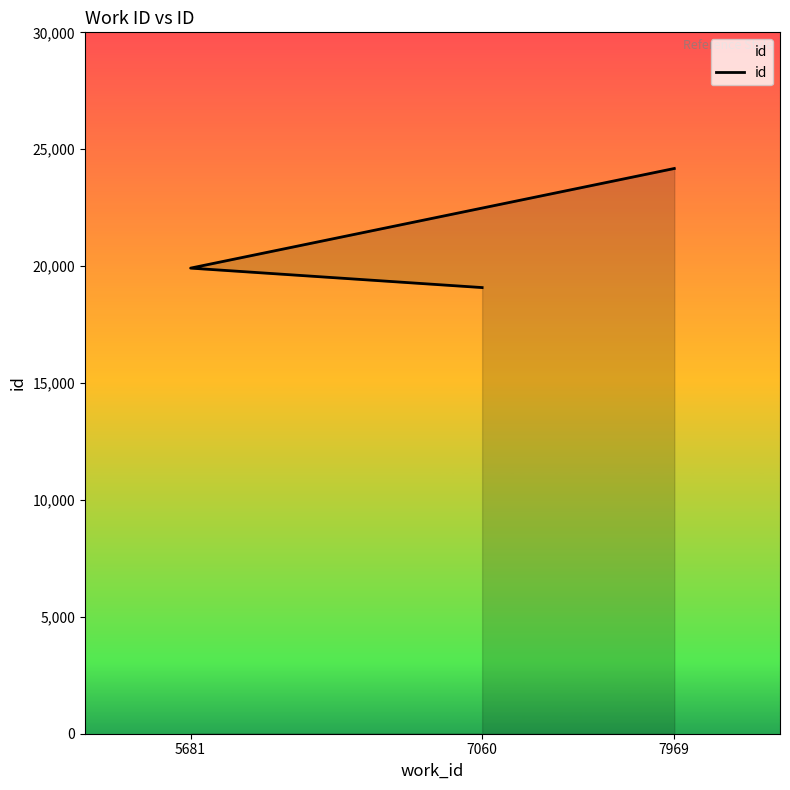

How many values are below 19915?

1